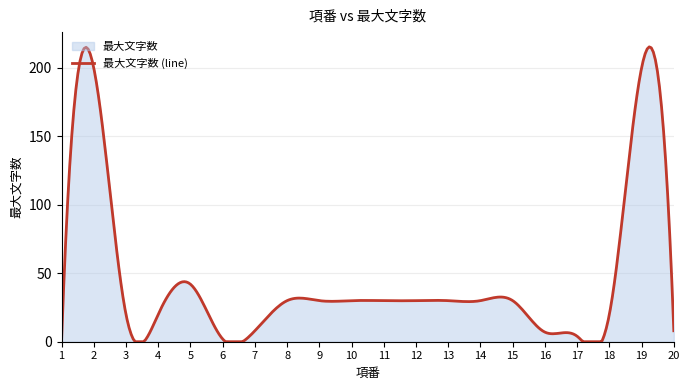

How many values are above zero?

19